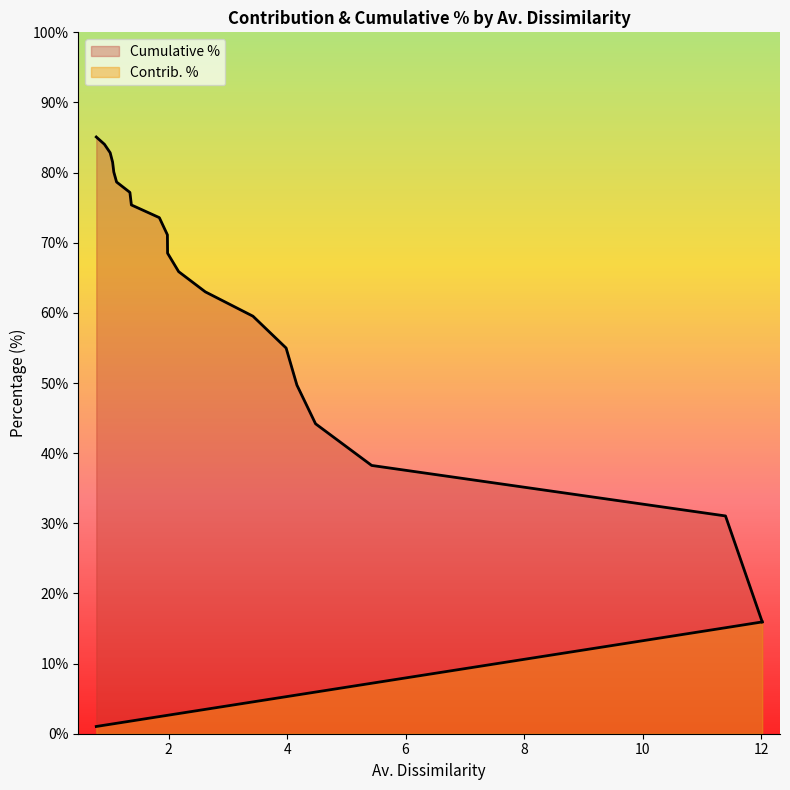

True or false: Contrib. % and Cumulative % cross at least once.

False